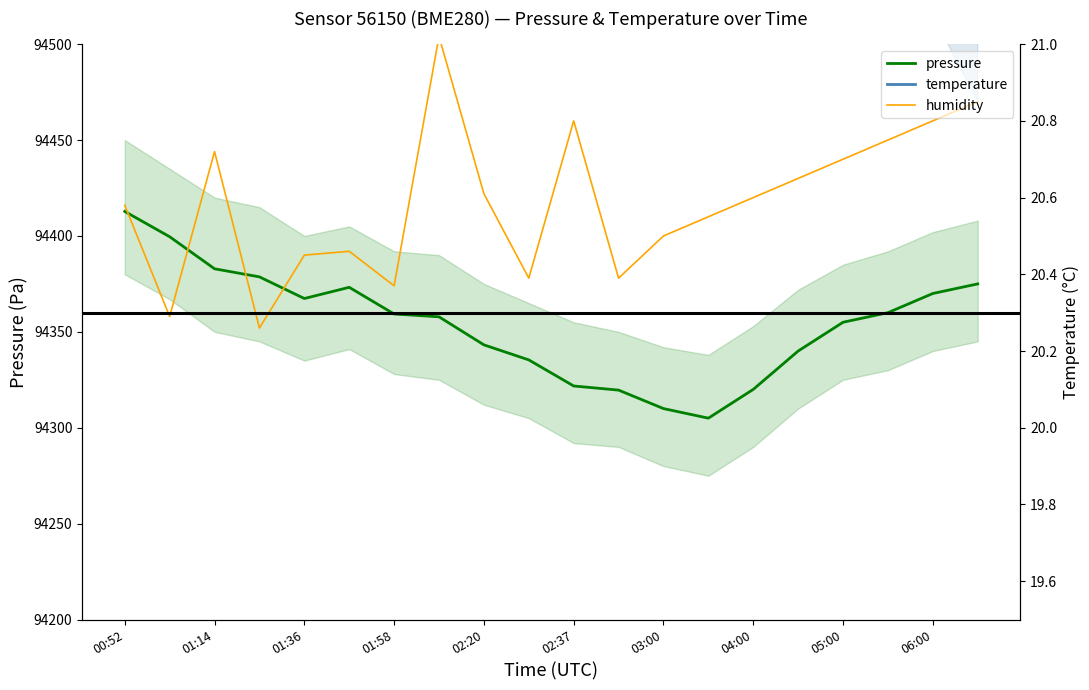

What is the lowest value of the pressure series?

94305.0